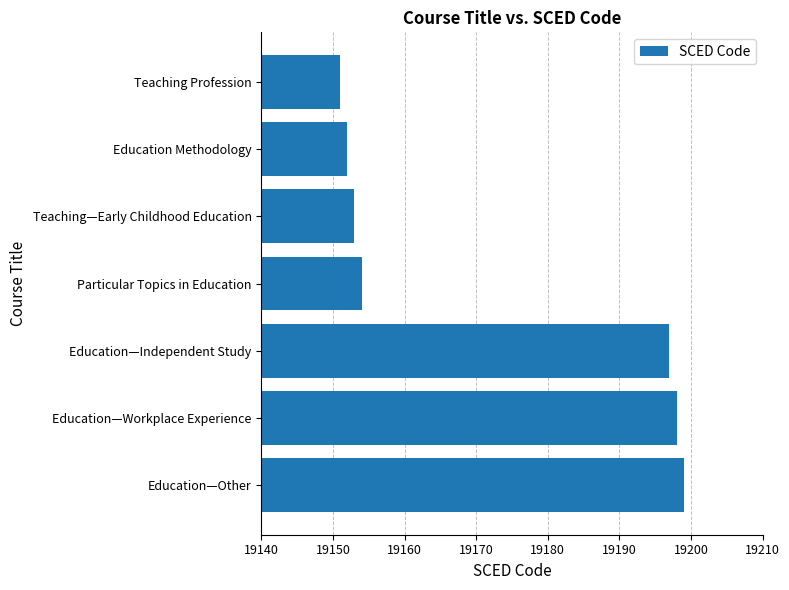

Reading top to bottom, extract all data points from this chart.

Teaching Profession=19151	Education Methodology=19152	Teaching—Early Childhood Education=19153	Particular Topics in Education=19154	Education—Independent Study=19197	Education—Workplace Experience=19198	Education—Other=19199